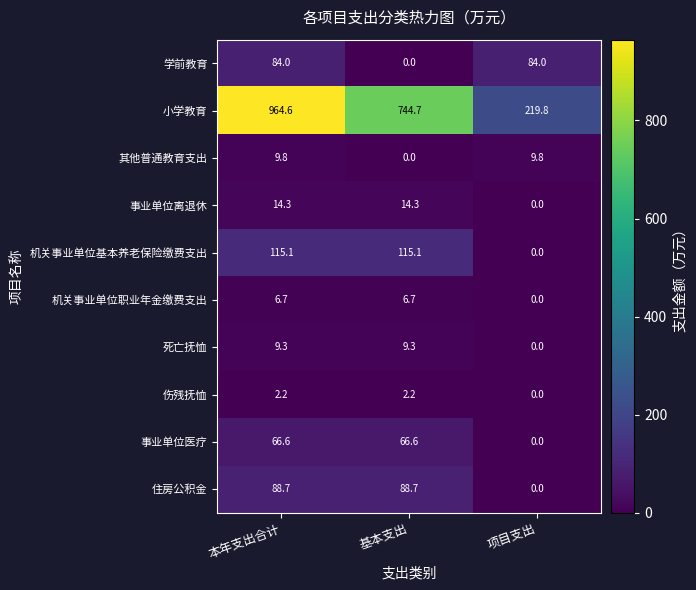

How many values in 事业单位离退休 are above zero?

2